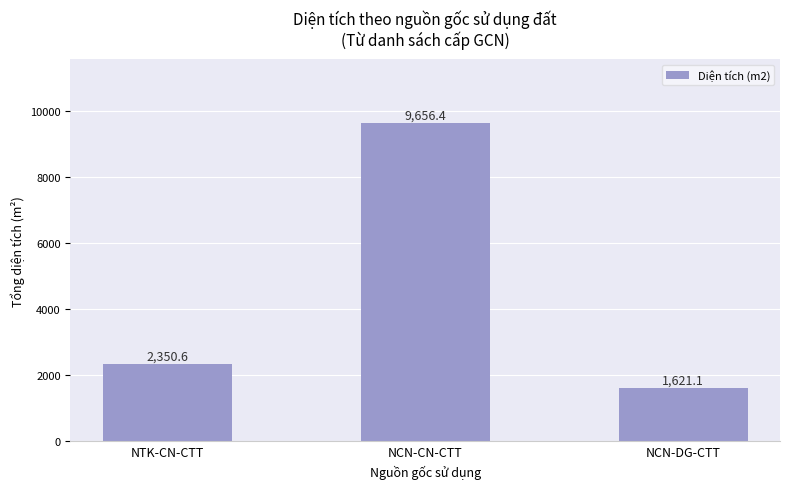

At which category does the chart reach its peak across all series?

NCN-CN-CTT